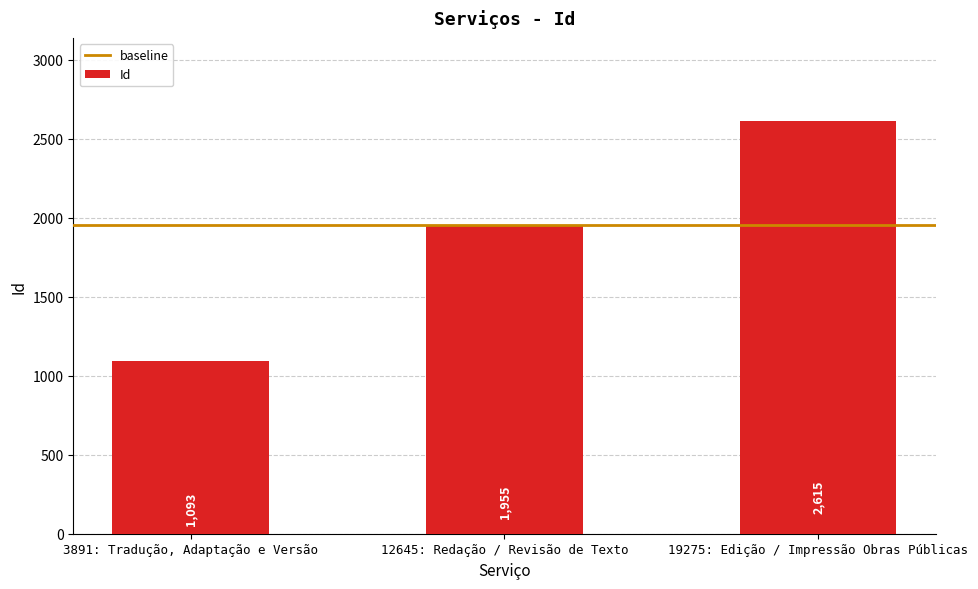

What is the change in value from 3891: Tradução, Adaptação e Versão to 12645: Redação / Revisão de Texto?

+862